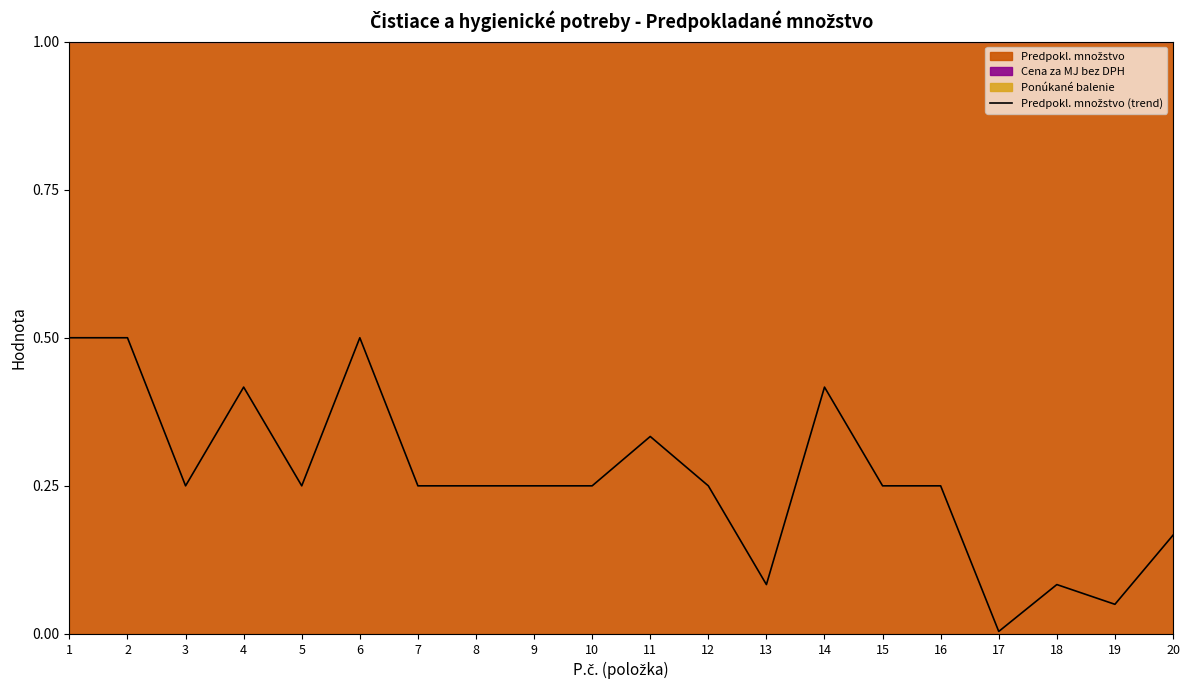

What is the value of the 1st point from the left?

0.5